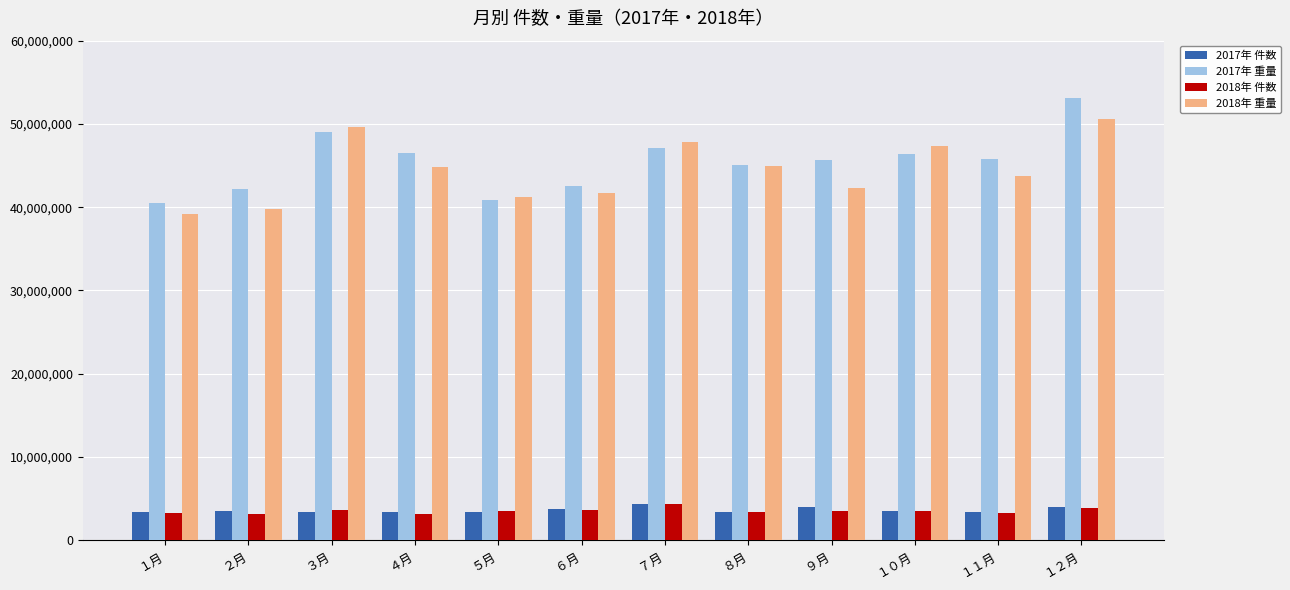

What is the spread (max minus min) of values at １２月?

49314333